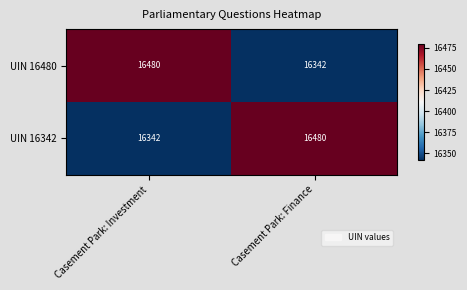

Reading left to right, transcribe all the data shown in this chart.

UIN 16480: 16480	16342
UIN 16342: 16342	16480